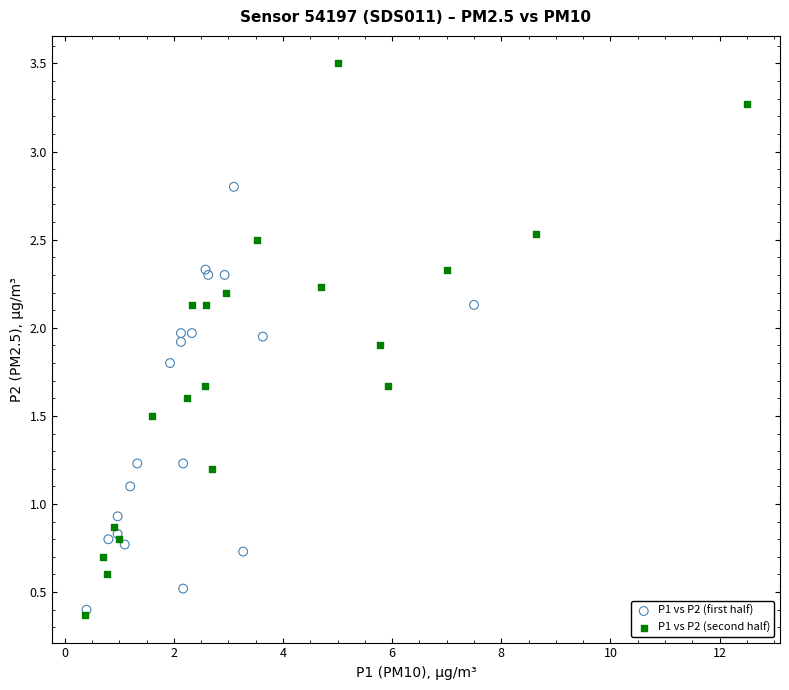

Which series reaches the maximum Y coordinate?

P1 vs P2 (second half)